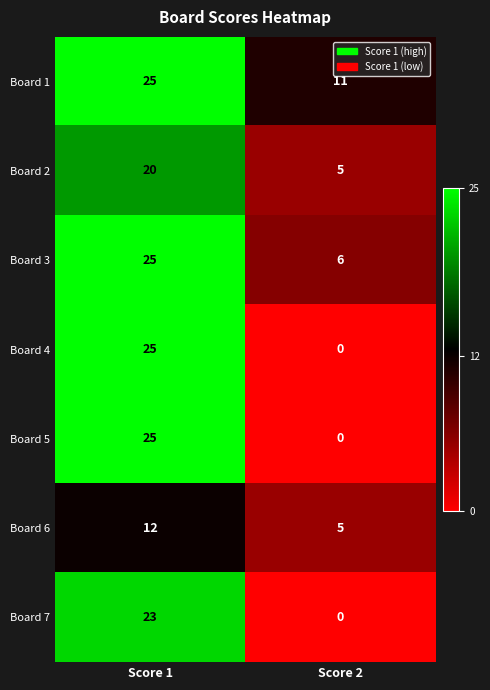

At which label does Board 5 reach its minimum?

Score 2